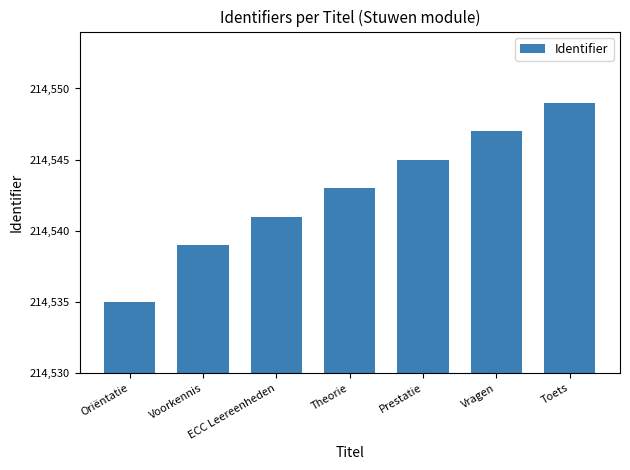

Does the chart contain any negative values?

No